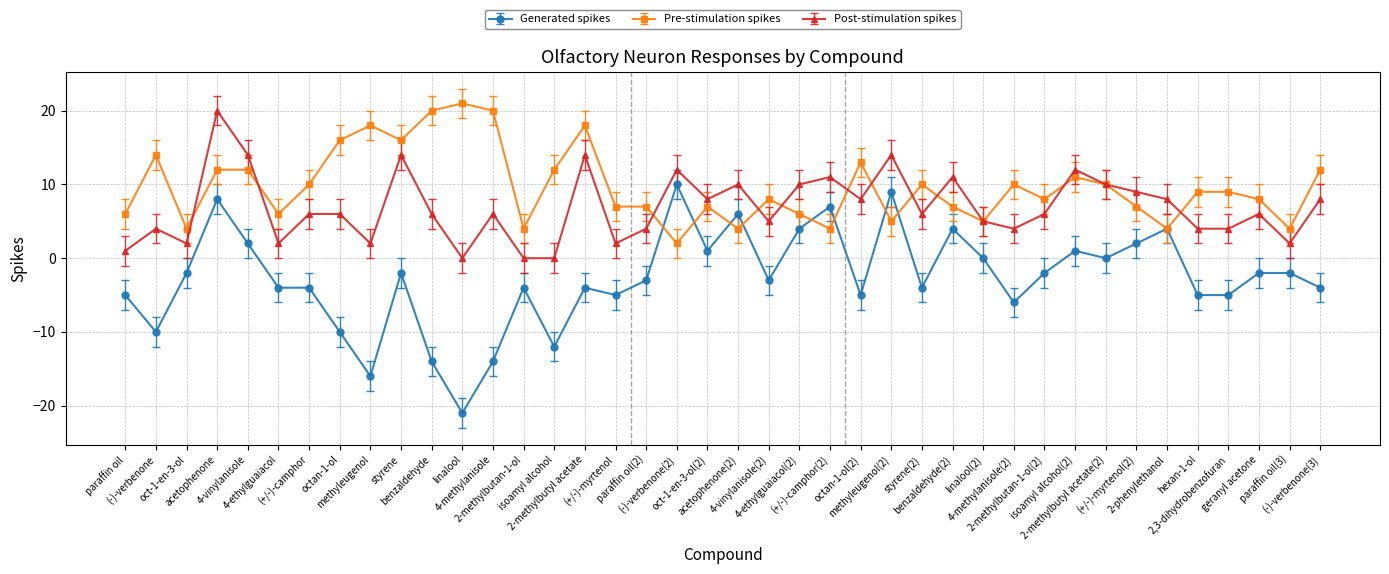

Which series has the largest total across all categories?

Pre-stimulation spikes